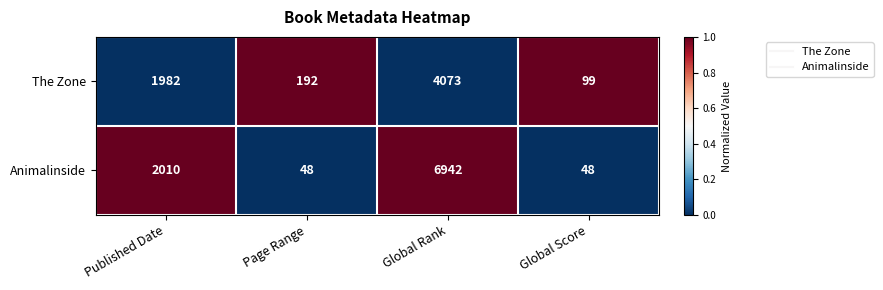

The Animalinside series shows 2010 at Published Date. True or false?

True